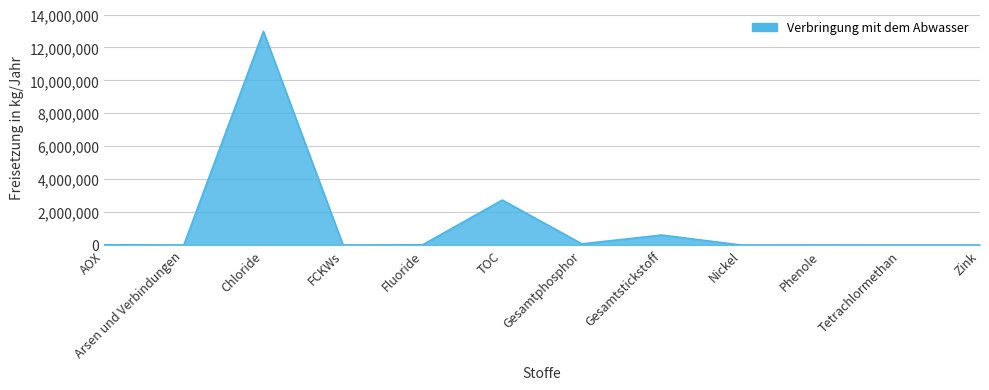

The chart shows a value of 2731000 at TOC. True or false?

True